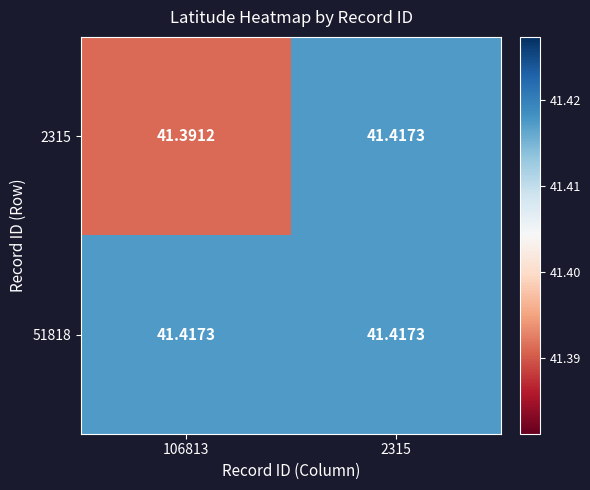

Is the value of 2315 at 106813 greater than the value of 51818 at 2315?

No